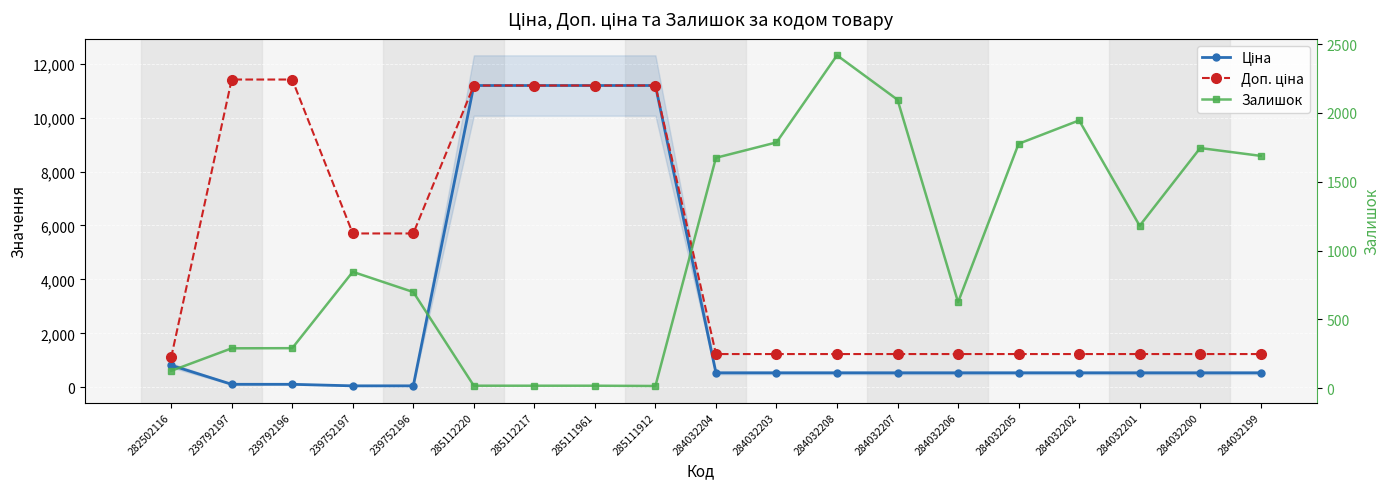

Reading right to left, what are all the values shown in this chart?

Ціна: 539.0	539.0	539.0	539.0	539.0	539.0	539.0	539.0	539.0	539.0	11188.2	11188.2	11188.2	11188.2	57.0	57.0	114.1	114.1	818.5
Доп. ціна: 1235.4	1235.4	1235.4	1235.4	1235.4	1235.4	1235.4	1235.4	1235.4	1235.4	11188.2	11188.2	11188.2	11188.2	5705.0	5705.0	11410.0	11410.0	1109.2
Залишок: 1688.0	1745.0	1180.0	1946.0	1776.0	624.0	2096.0	2419.0	1786.0	1674.0	15.0	17.0	17.0	17.0	698.0	845.0	290.0	289.0	125.0